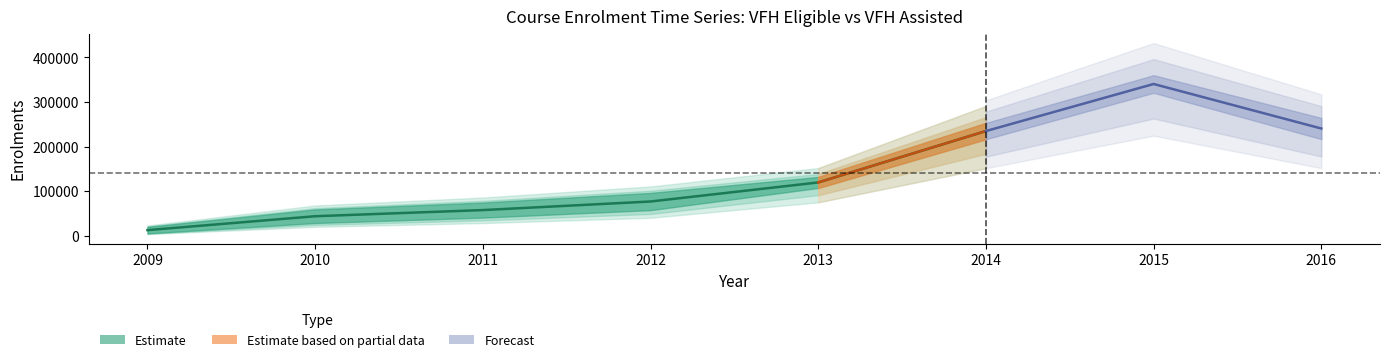

What is the difference between the VFH Eligible values at 2013 and 2012?

35869